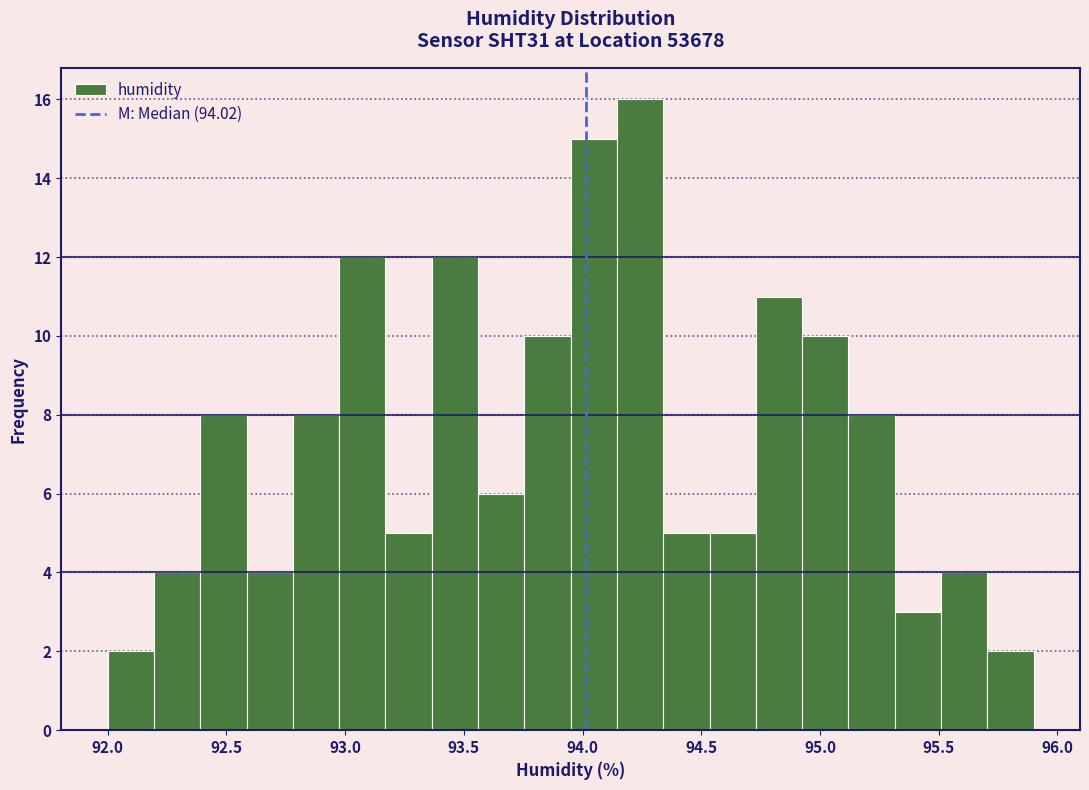

Read against the x-axis, roughly where is the centre of the tallest bar?

94.25